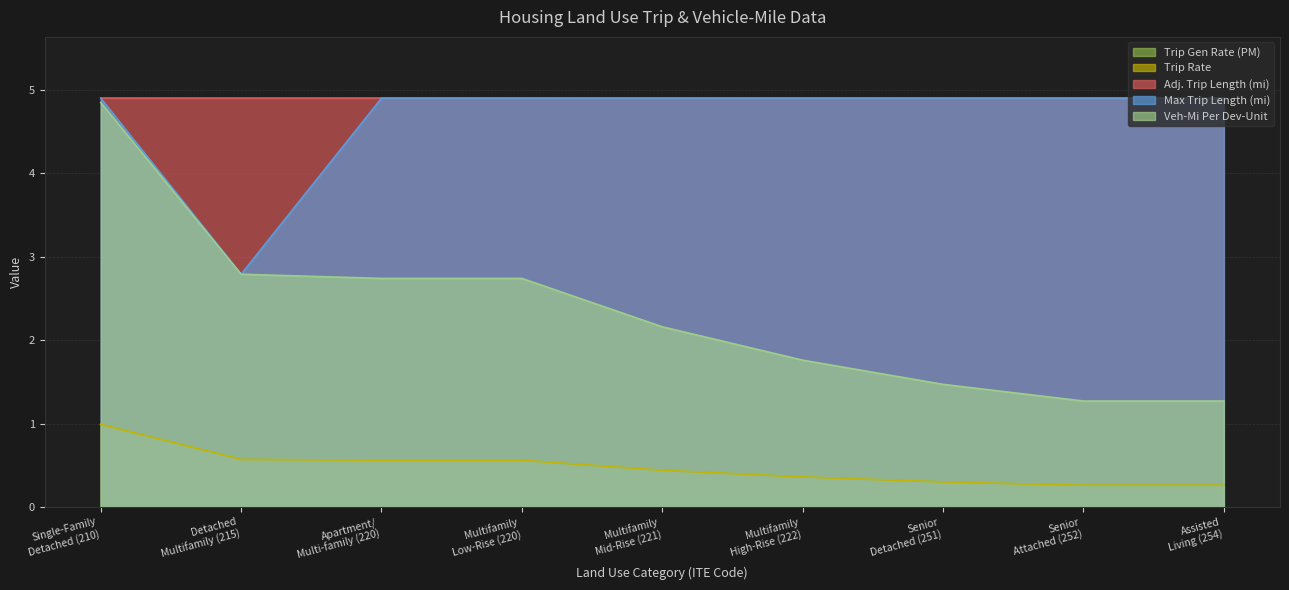

What is the average value of the Trip Rate series?

0.5